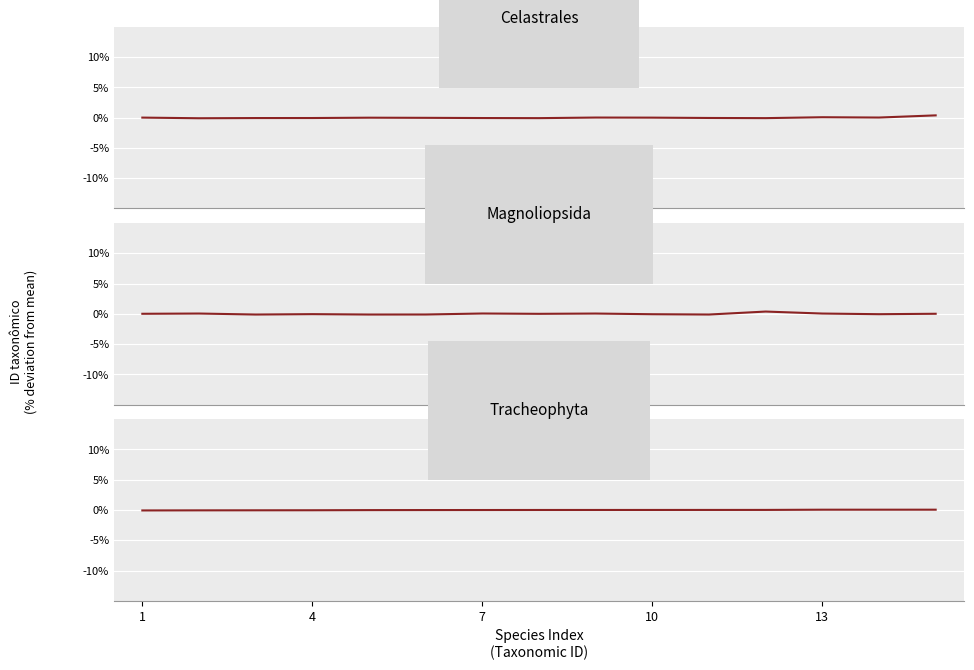

Does the chart display data point markers on the line(s)?

No